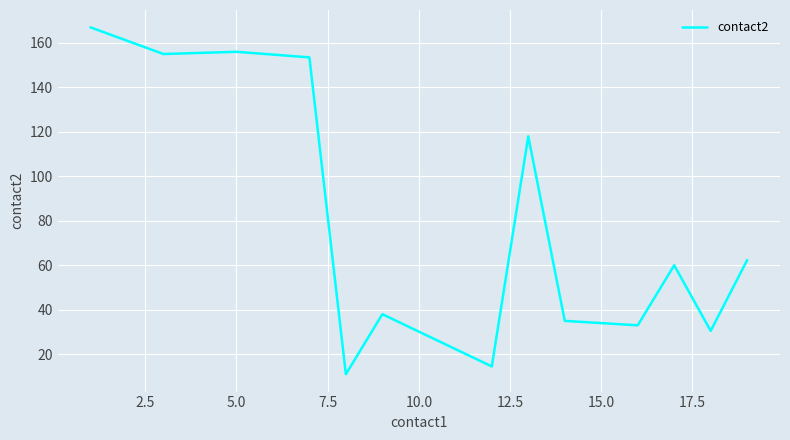

What is the difference between the maximum and minimum values?

156.0